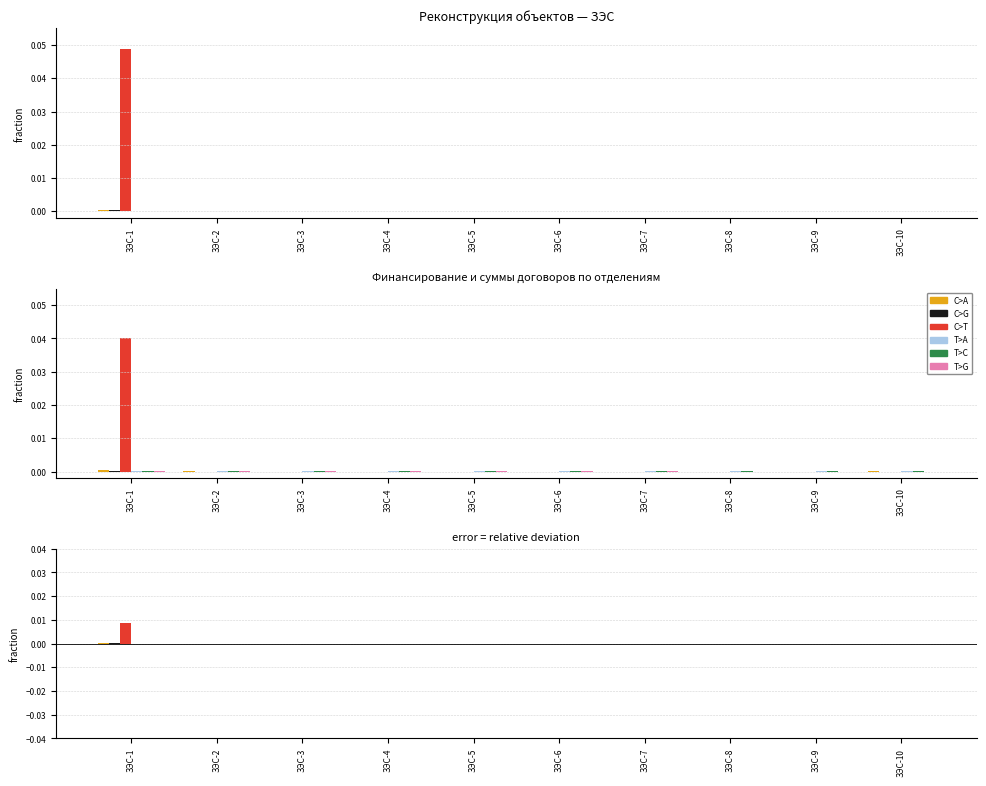

How many groups of bars are there?

10